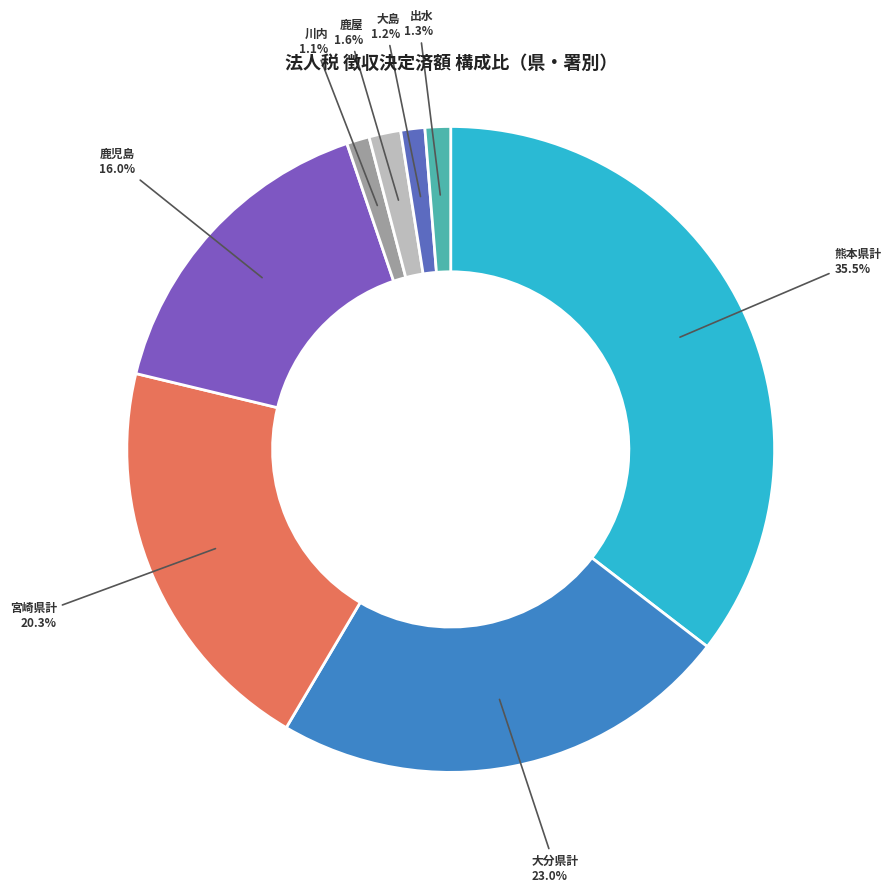

Count the number of slices in the pie.

8